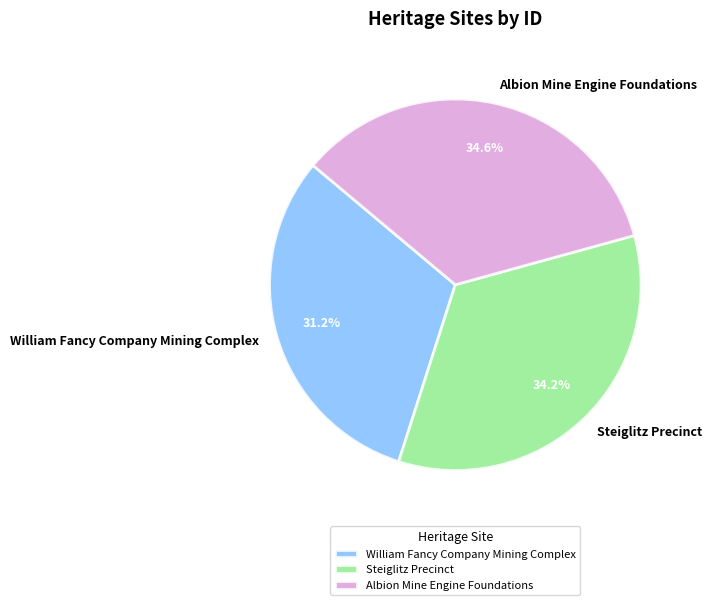

To the nearest percent, what portion does Steiglitz Precinct represent?

34%